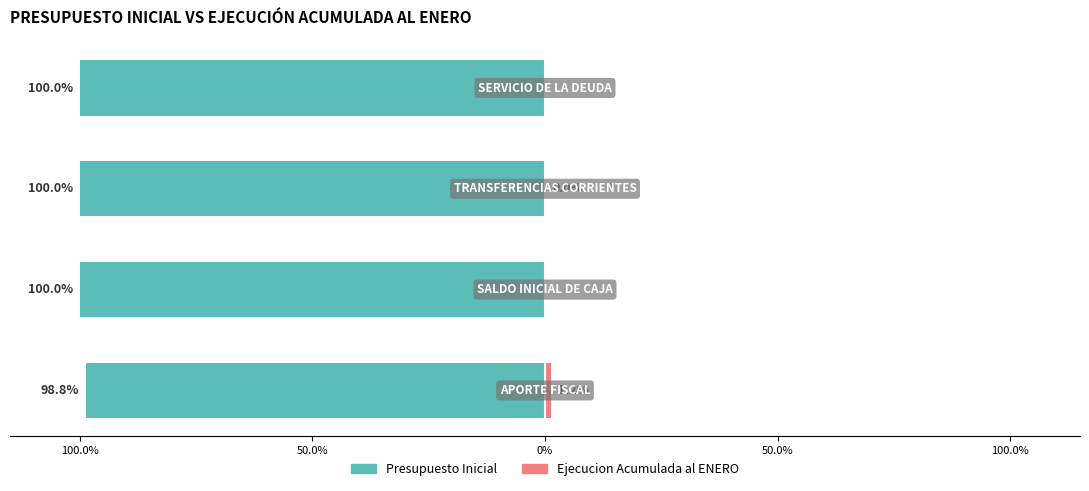

What is the sum of the Ejecucion Acumulada al ENERO values at 0% and 100.0%?

1.3